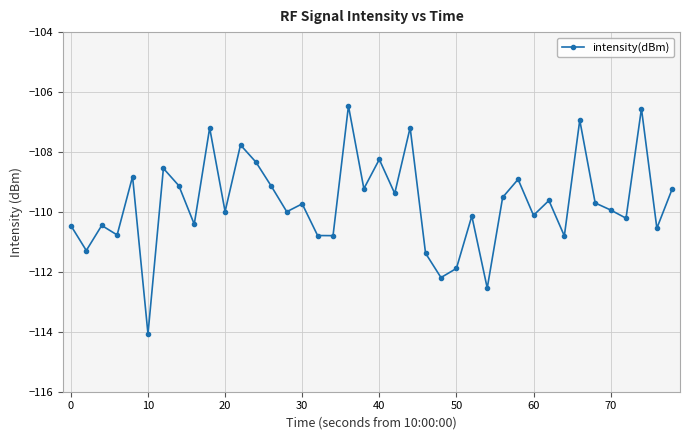

True or false: there are more than 0 points higher than both neighbors.

True